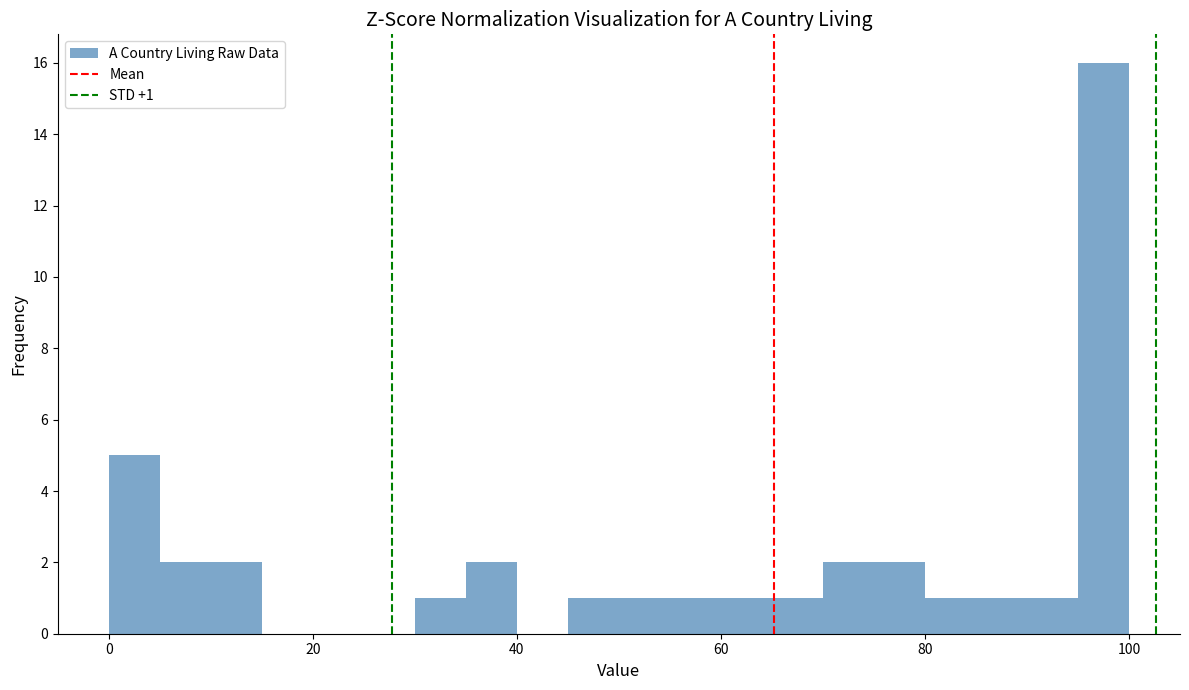

Around what value on the x-axis is the tallest bar? Give the approximate position of its centre, as read against the axis.

98